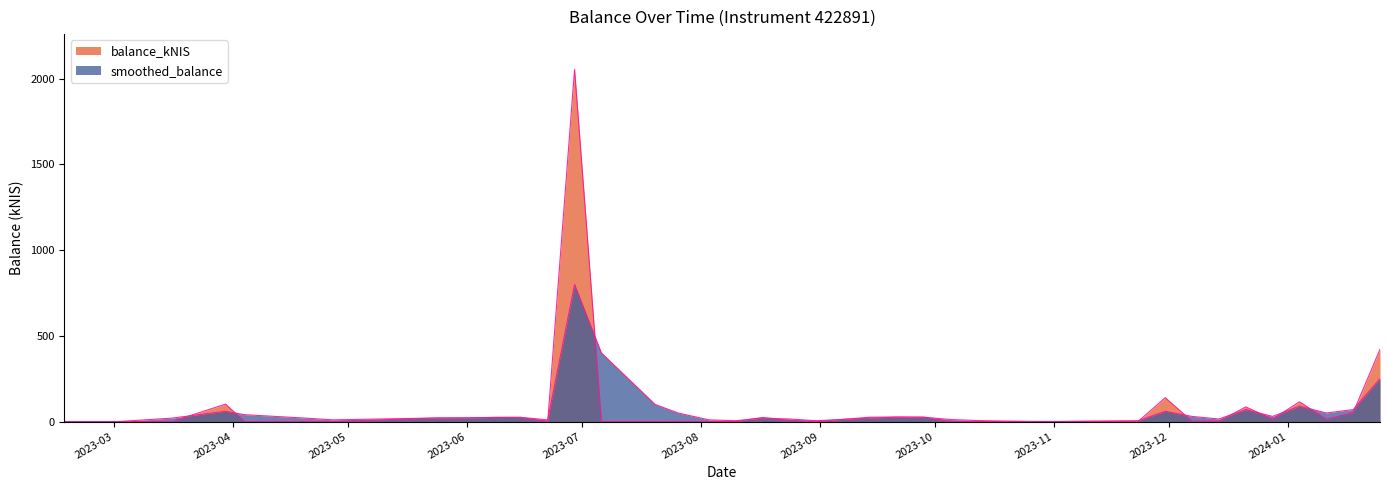

What is the difference between the smoothed_balance values at 2023-10-19 and 2023-06-01?

19.0